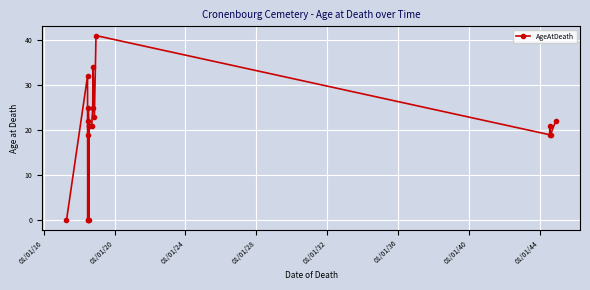

What is the difference between the second highest and second lowest values?

34